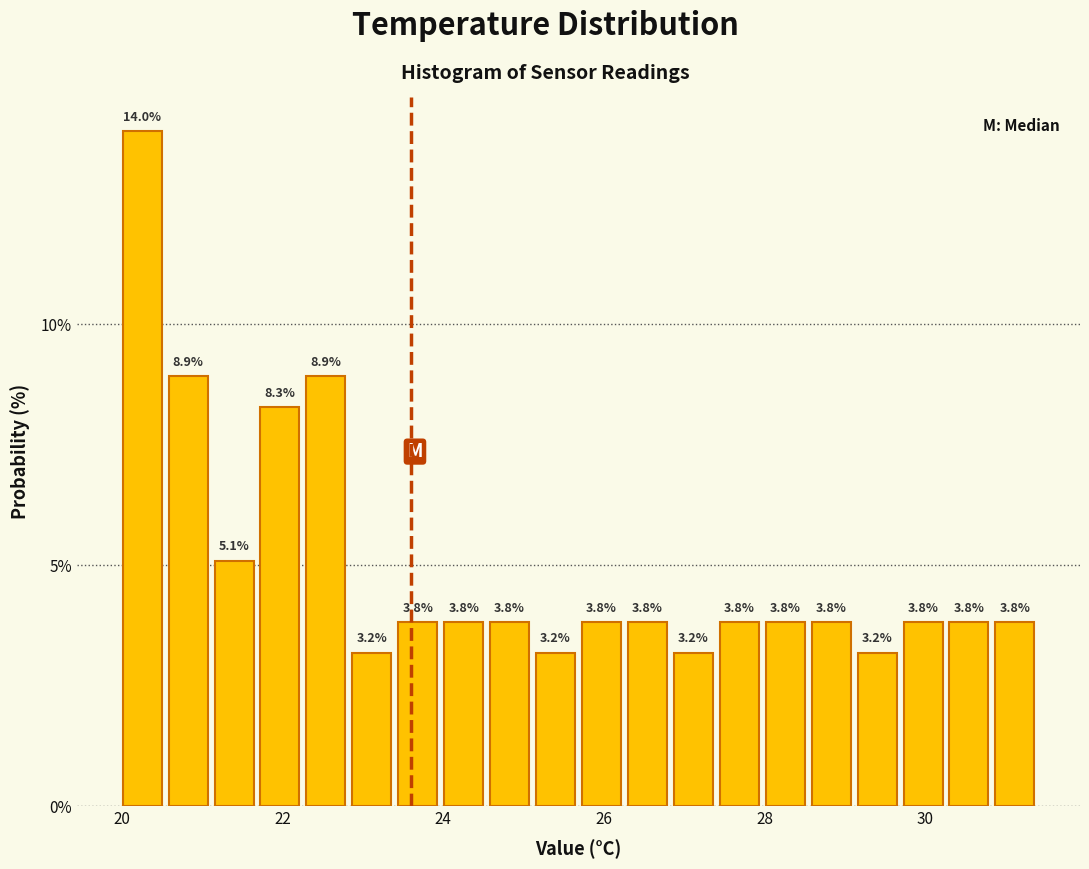

Read against the x-axis, roughly where is the centre of the tallest bar?

20.2